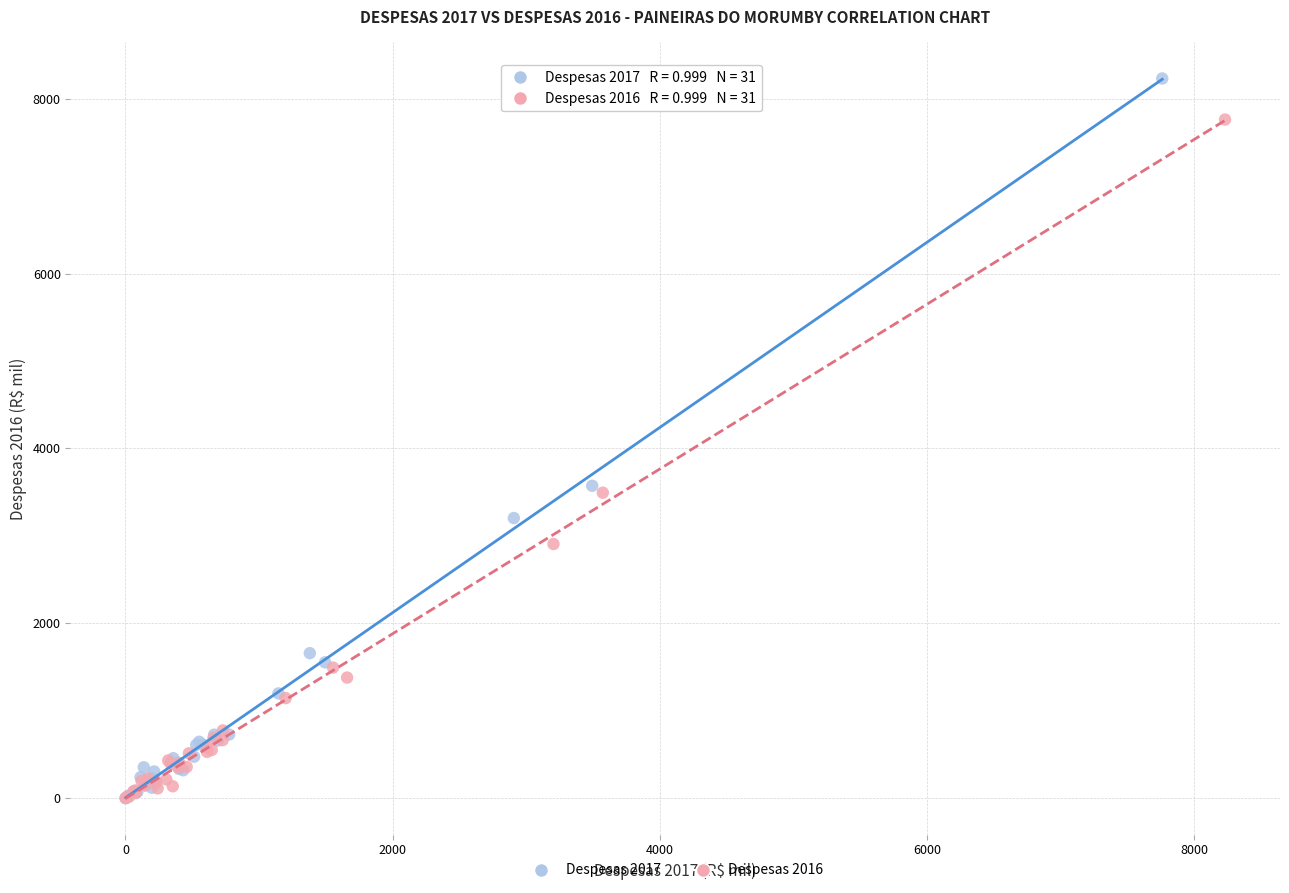

What are all the series names shown in the legend?

Despesas 2017, Despesas 2016